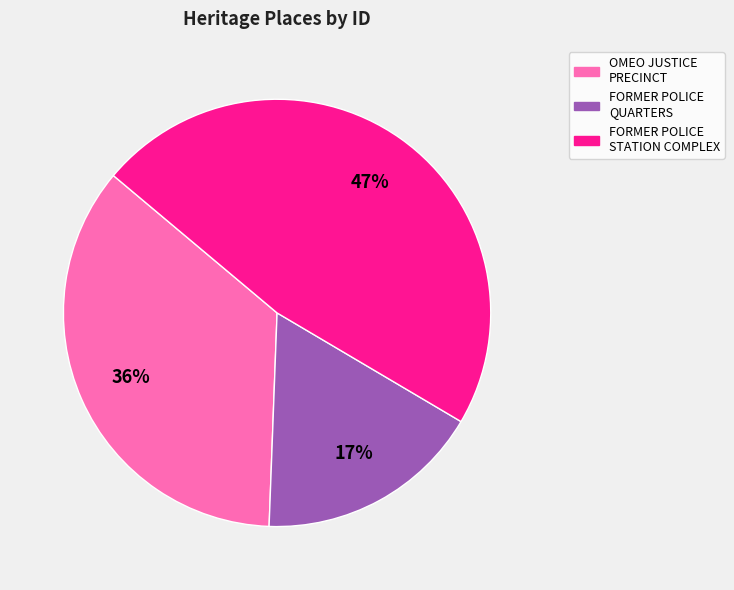

Which slice is the smallest?

FORMER POLICE QUARTERS